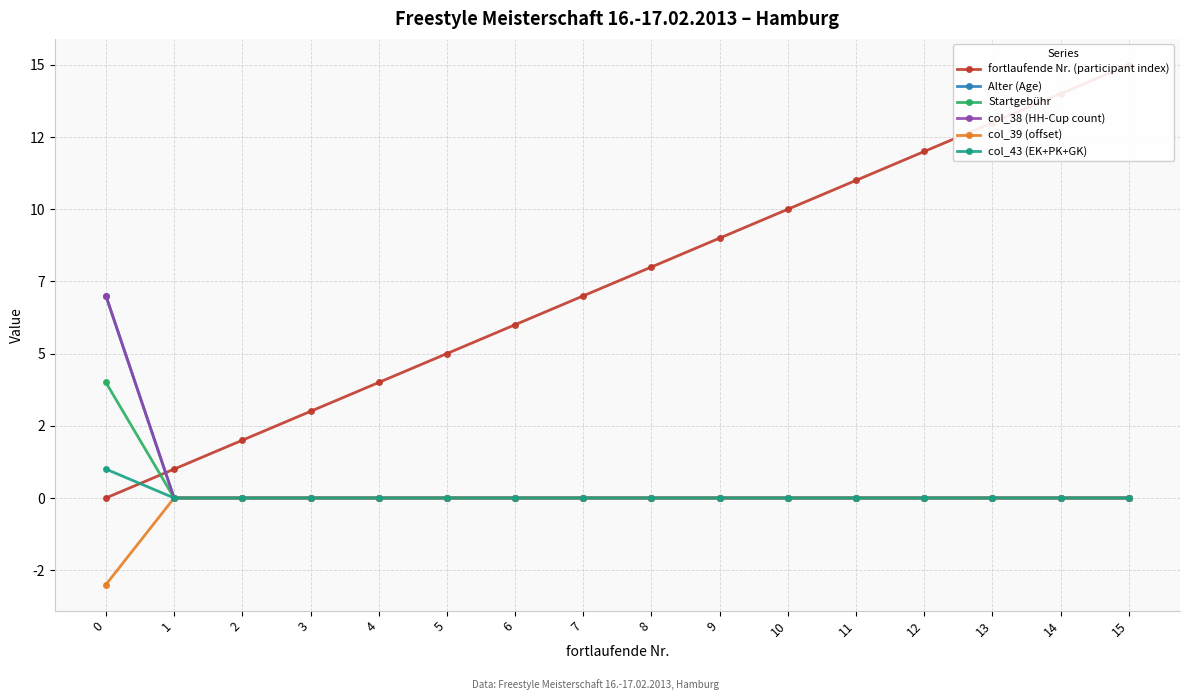

Reading left to right, what are all the values shown in this chart?

fortlaufende Nr. (participant index): 0	1	2	3	4	5	6	7	8	9	10	11	12	13	14	15
Alter (Age): 7	0	0	0	0	0	0	0	0	0	0	0	0	0	0	0
Startgebühr: 4	0	0	0	0	0	0	0	0	0	0	0	0	0	0	0
col_38 (HH-Cup count): 7	0	0	0	0	0	0	0	0	0	0	0	0	0	0	0
col_39 (offset): -3	0	0	0	0	0	0	0	0	0	0	0	0	0	0	0
col_43 (EK+PK+GK): 1	0	0	0	0	0	0	0	0	0	0	0	0	0	0	0